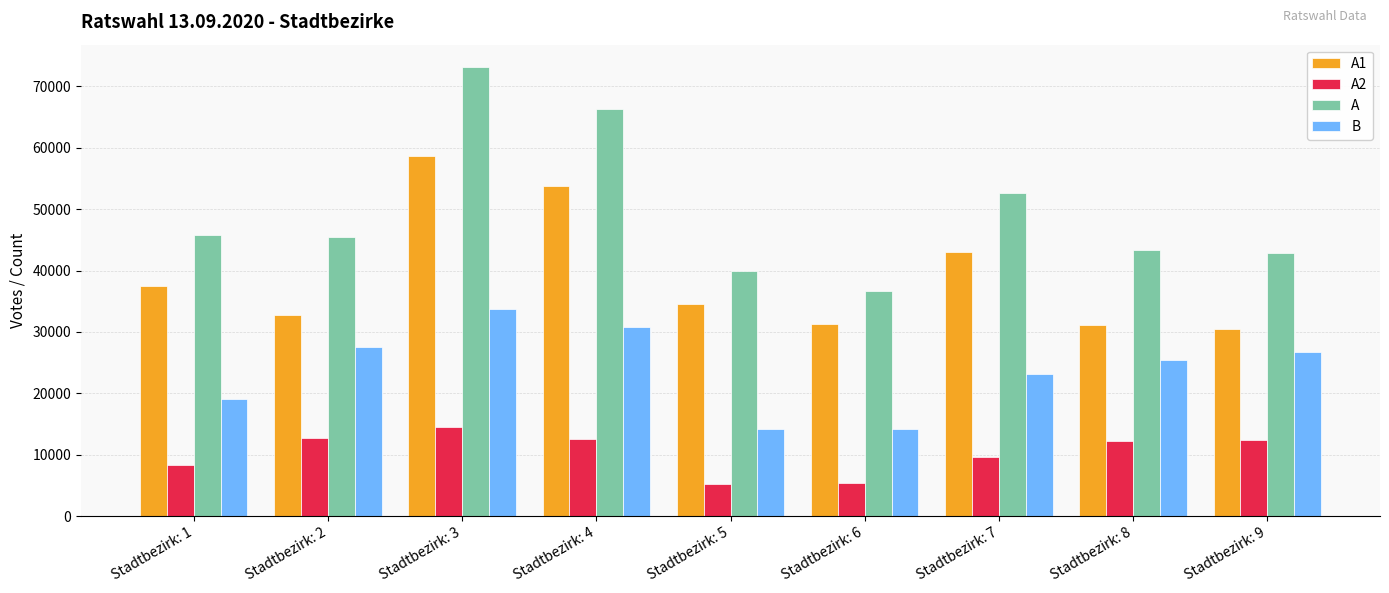

True or false: A1 has a value of 43025 at Stadtbezirk: 7.

True